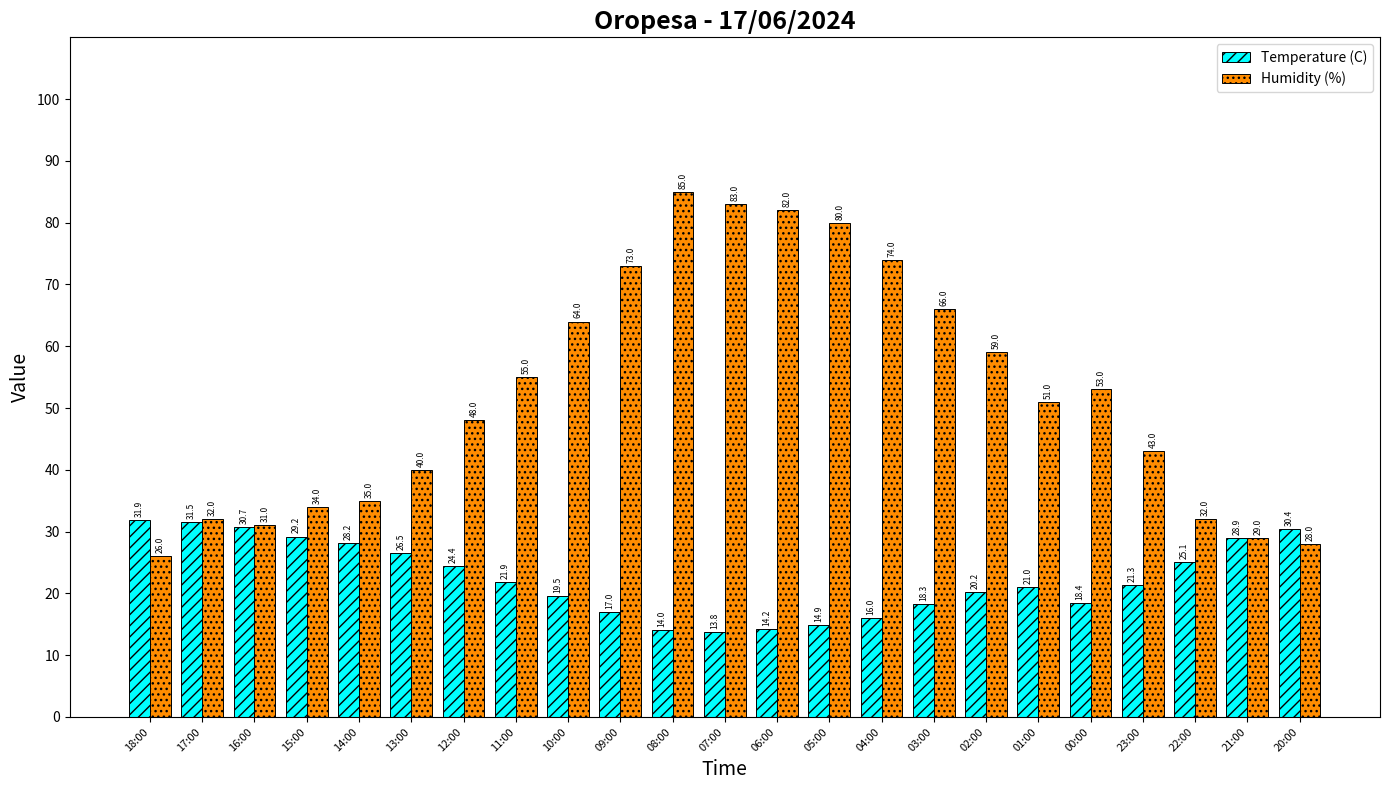

Rank the categories by Temperature (C) value from lowest to highest.

07:00, 08:00, 06:00, 05:00, 04:00, 09:00, 03:00, 00:00, 10:00, 02:00, 01:00, 23:00, 11:00, 12:00, 22:00, 13:00, 14:00, 21:00, 15:00, 20:00, 16:00, 17:00, 18:00